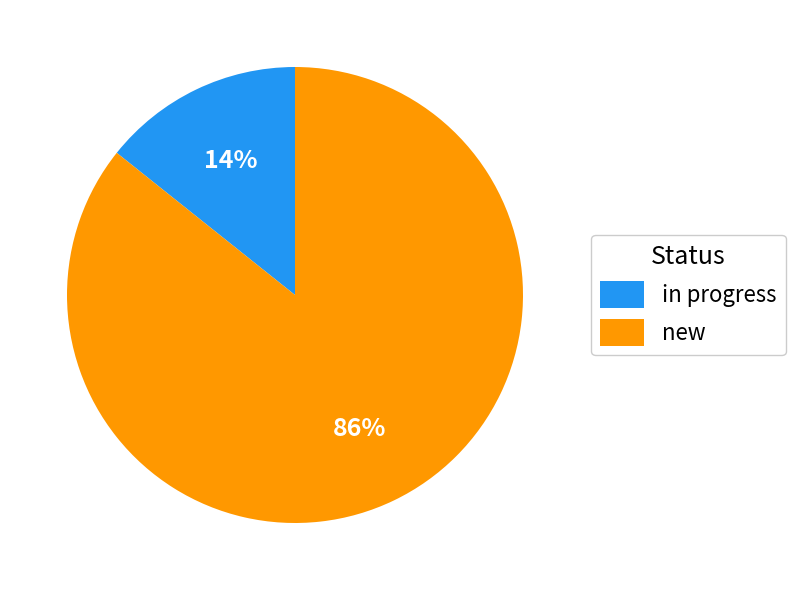

Which has a higher value, new or in progress?

new